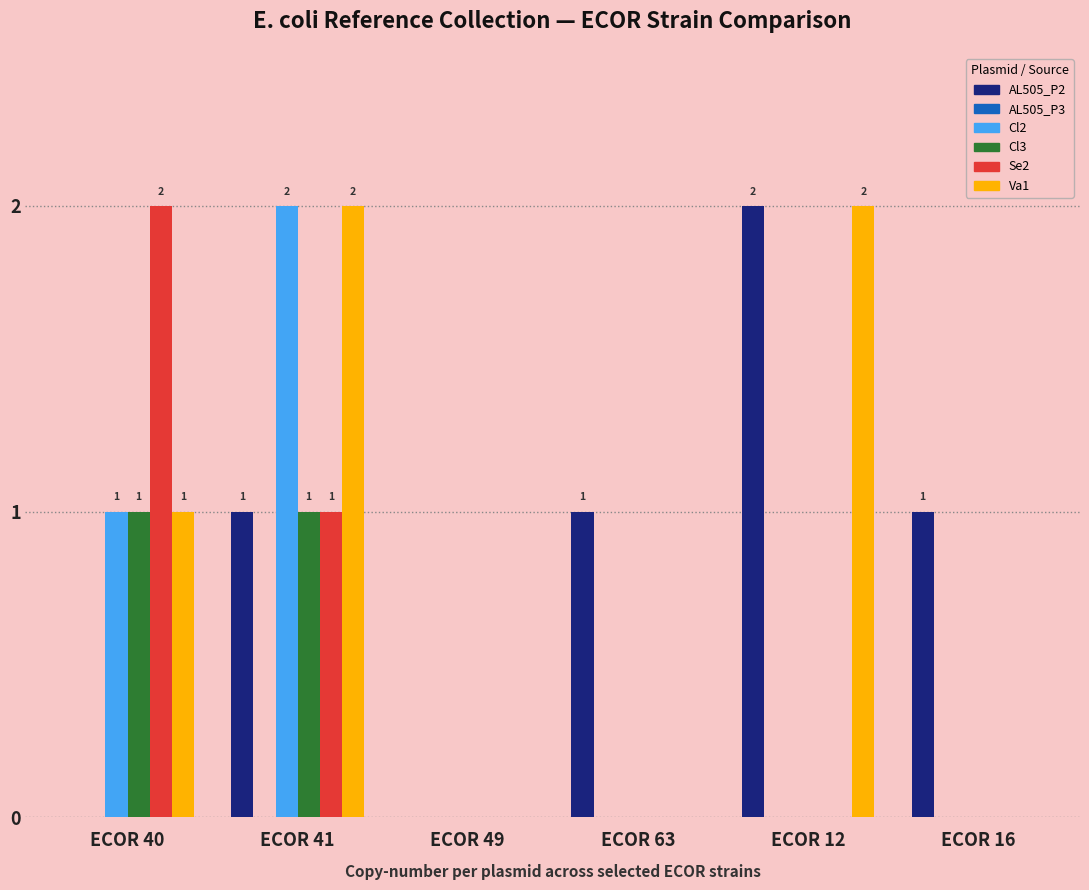

How many series are shown in this chart?

5